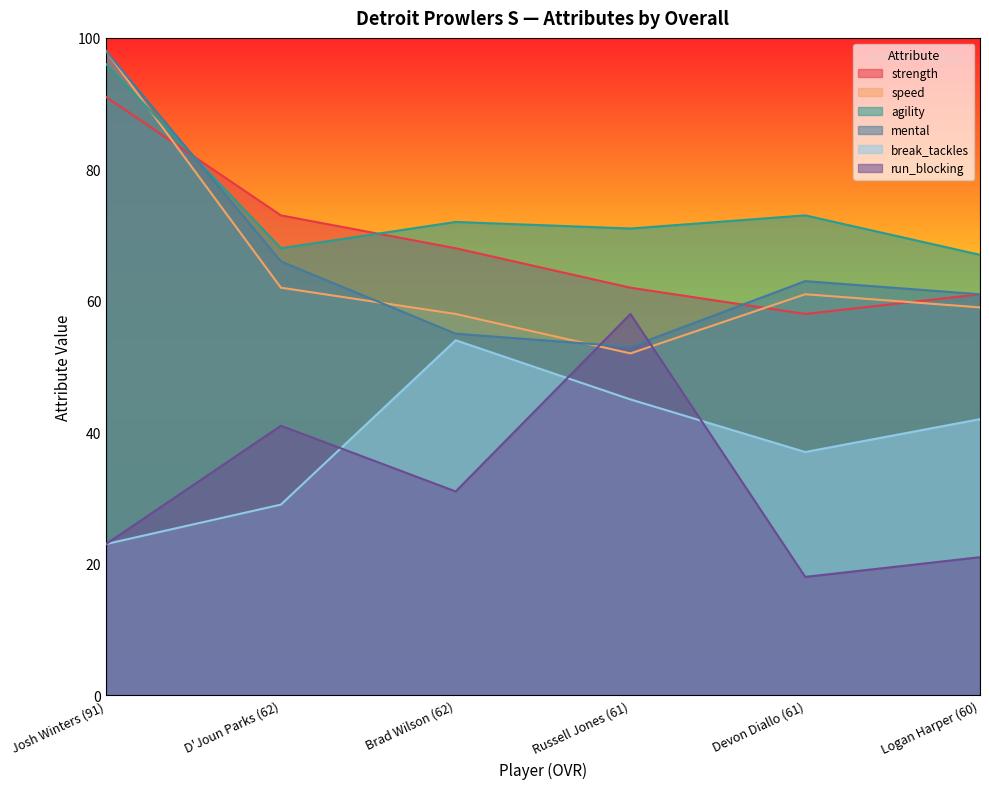

Reading right to left, what are all the values shown in this chart?

strength: 61	58	62	68	73	91
speed: 59	61	52	58	62	98
agility: 67	73	71	72	68	96
mental: 61	63	53	55	66	98
break_tackles: 42	37	45	54	29	23
run_blocking: 21	18	58	31	41	23